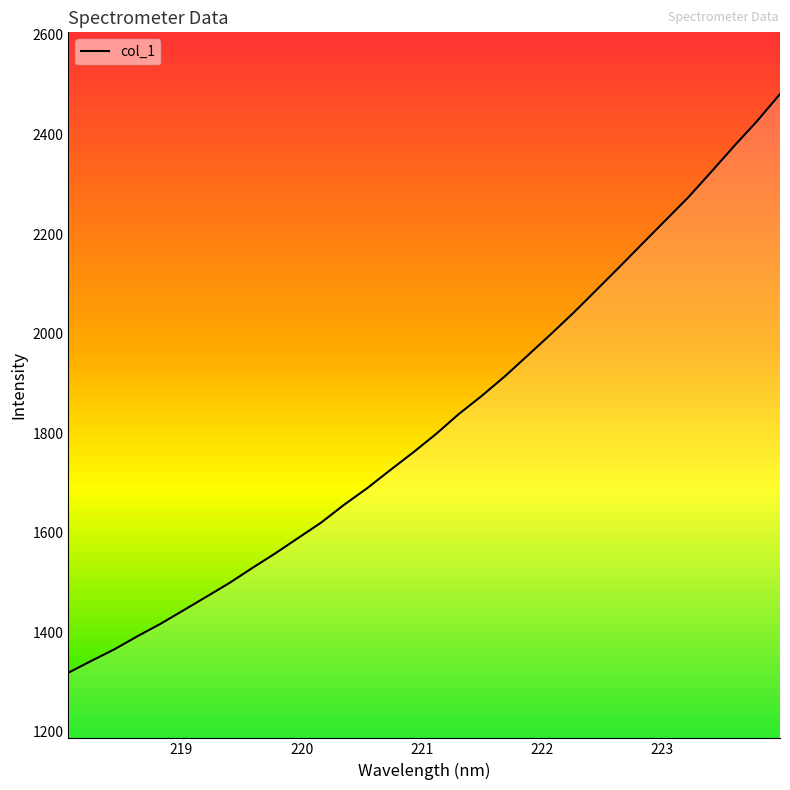

Does the chart have visible grid lines?

No